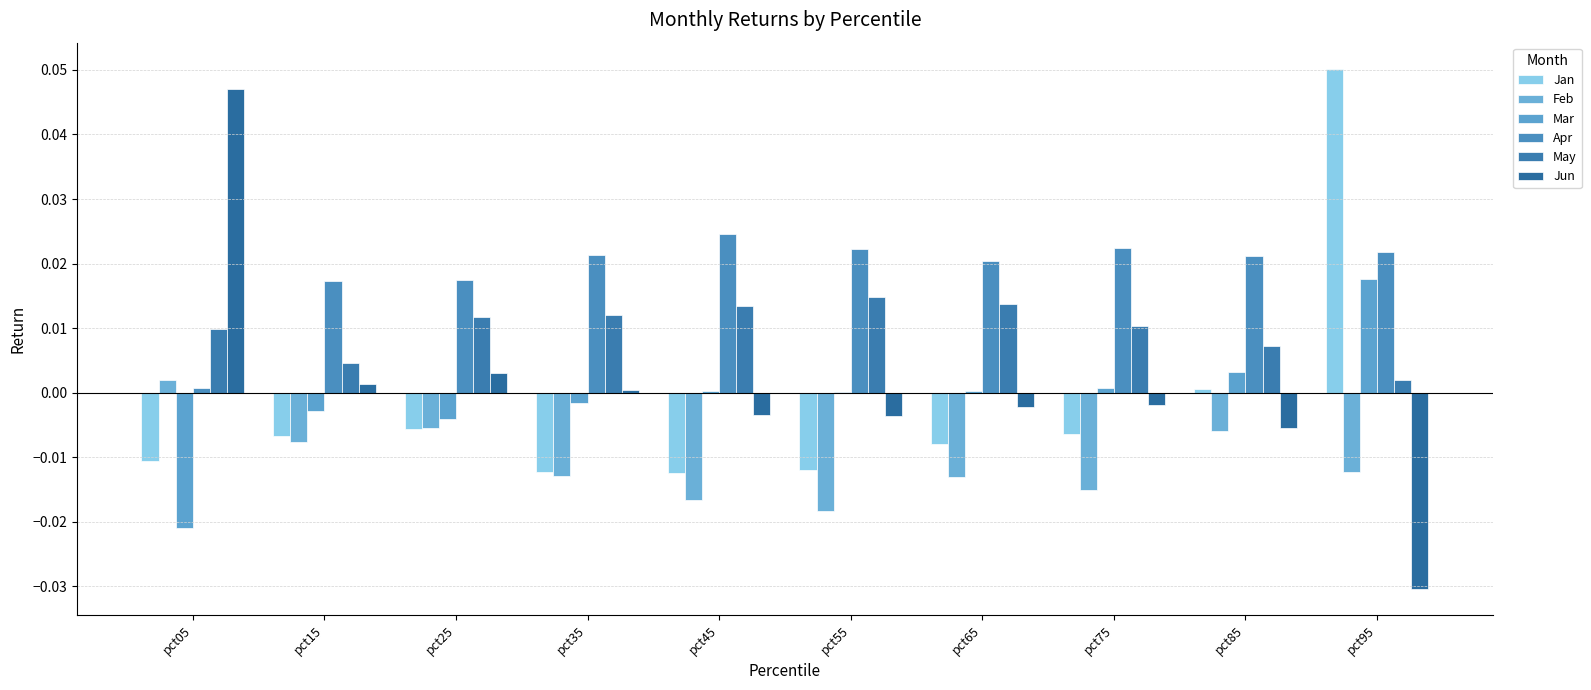

How many series are shown in this chart?

6